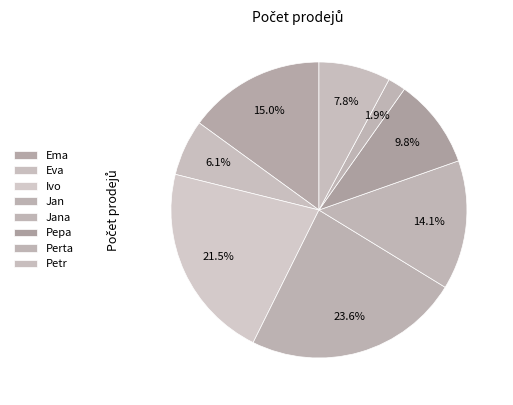

How many segments does this pie chart have?

8